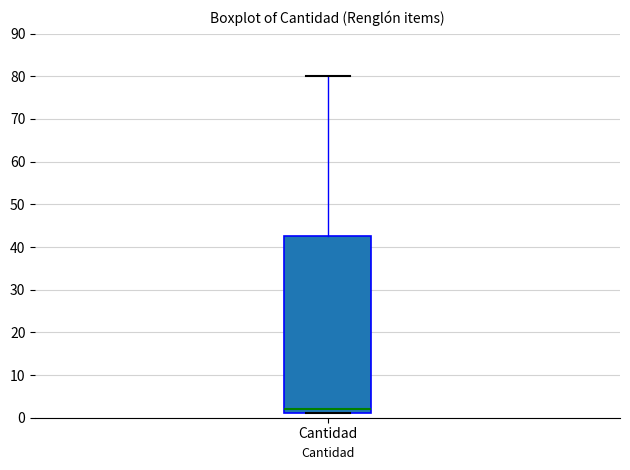

Where is the lower edge of the box for Cantidad on the y-axis? The values are not printed on the chart, so give them approximately, as read against the axis.

1